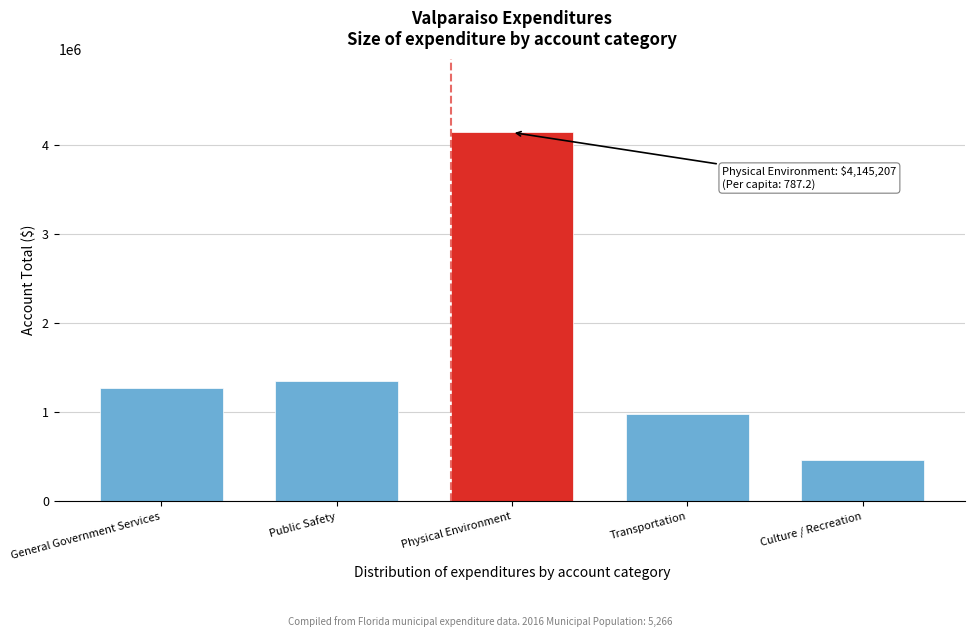

Reading left to right, what are all the values shown in this chart?

1271094	1355273	4145207	981390	467322